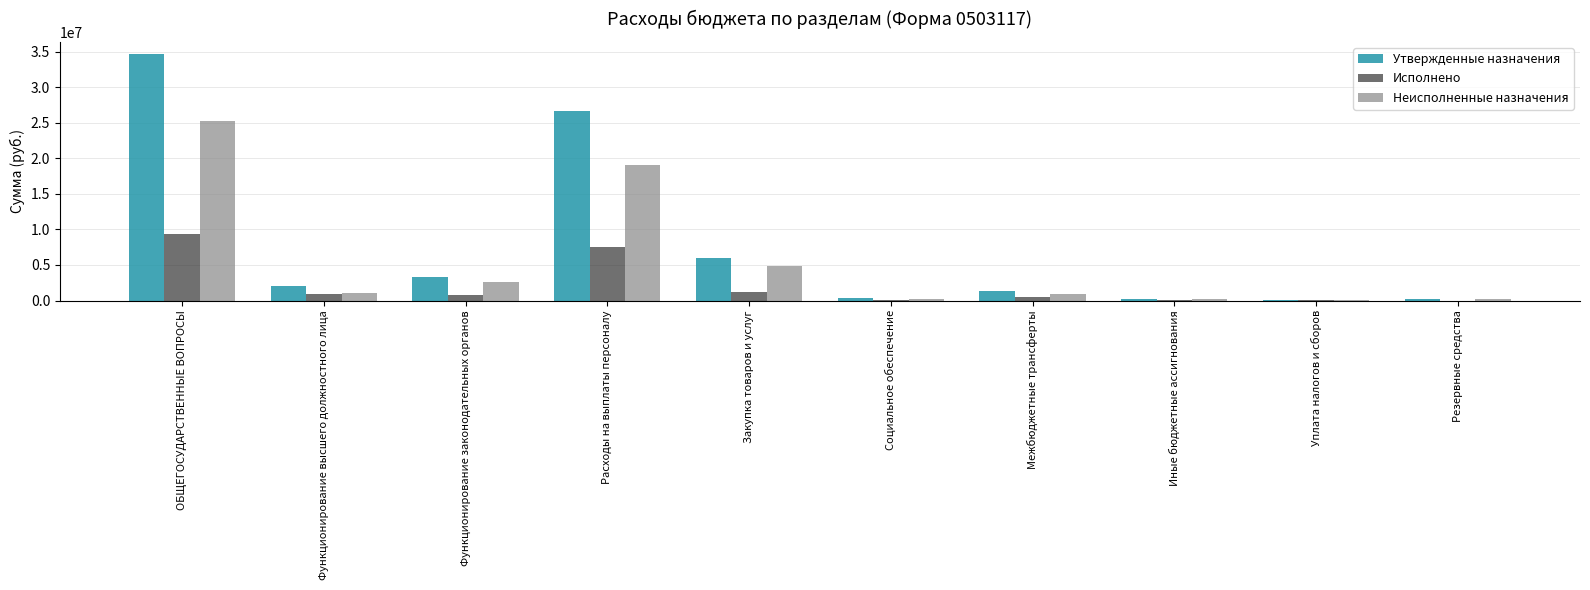

Which series changed the most between Функционирование законодательных органов and Расходы на выплаты персоналу?

Утвержденные назначения